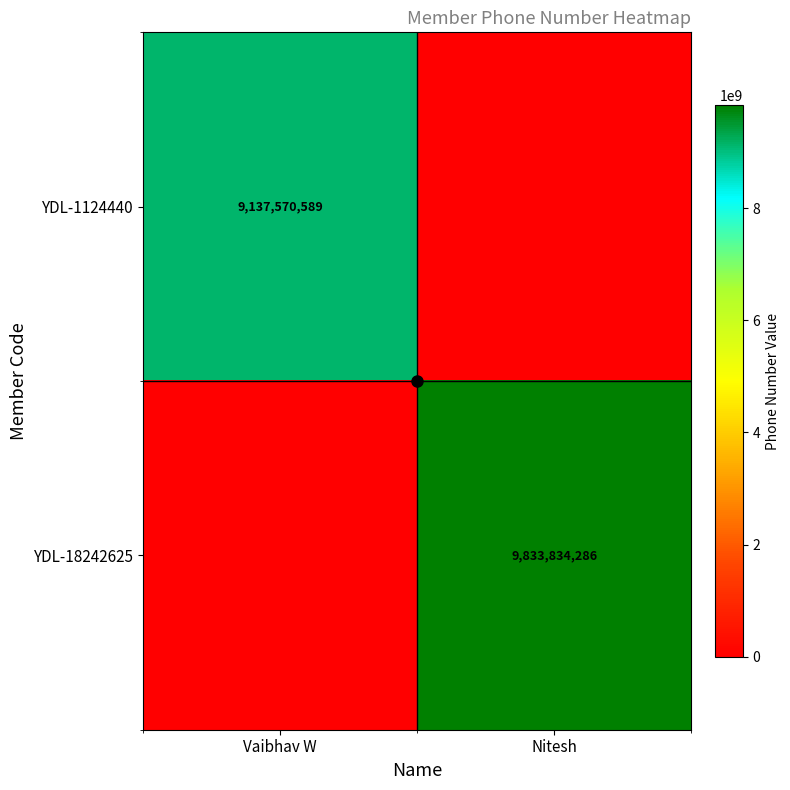

Which series has the largest total across all categories?

YDL-18242625